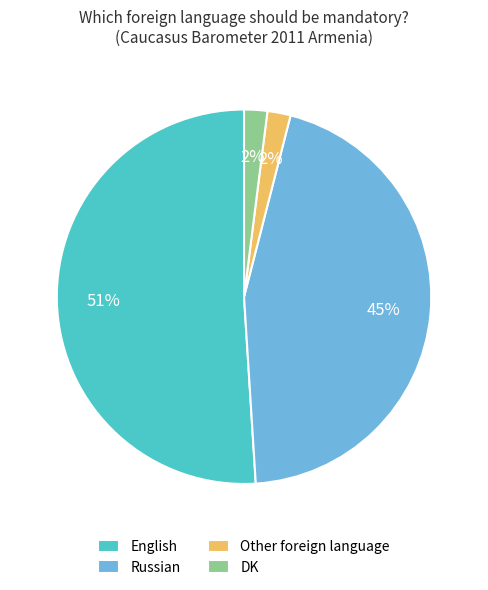

Count the number of slices in the pie.

4